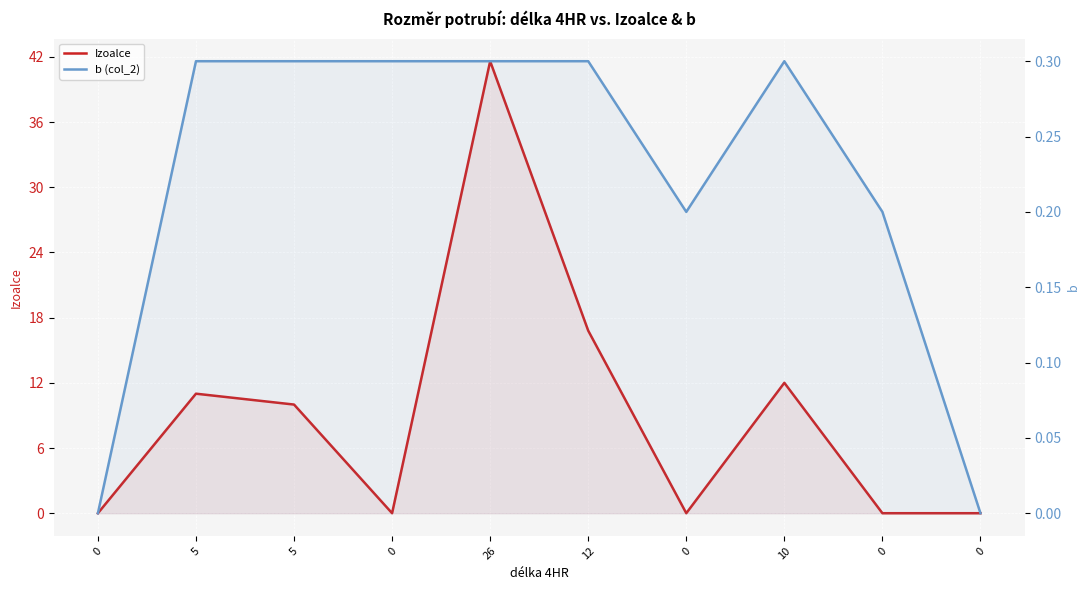

At which category does Izoalce reach its first local peak?

5